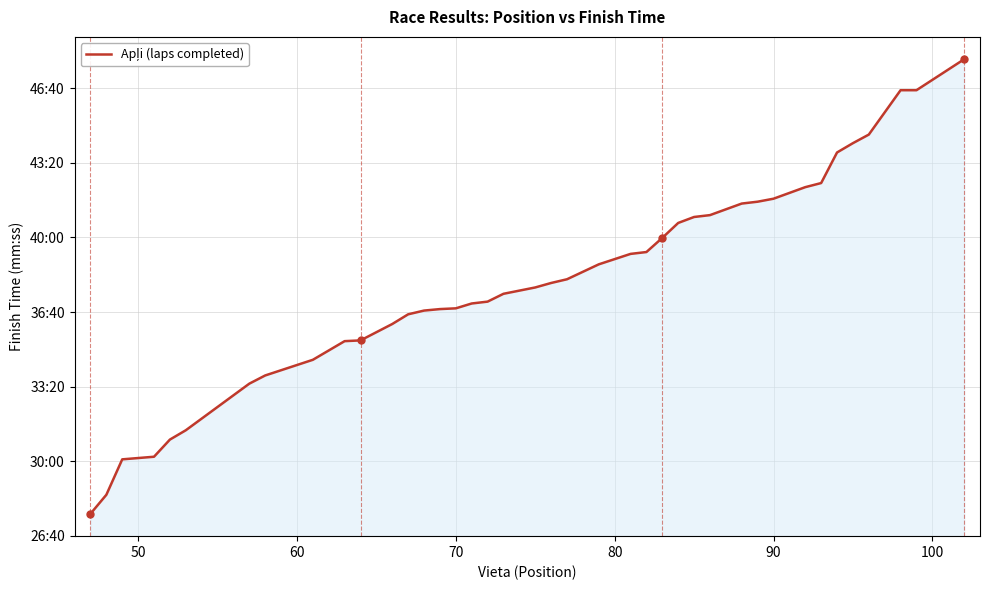

Does the chart have visible grid lines?

Yes